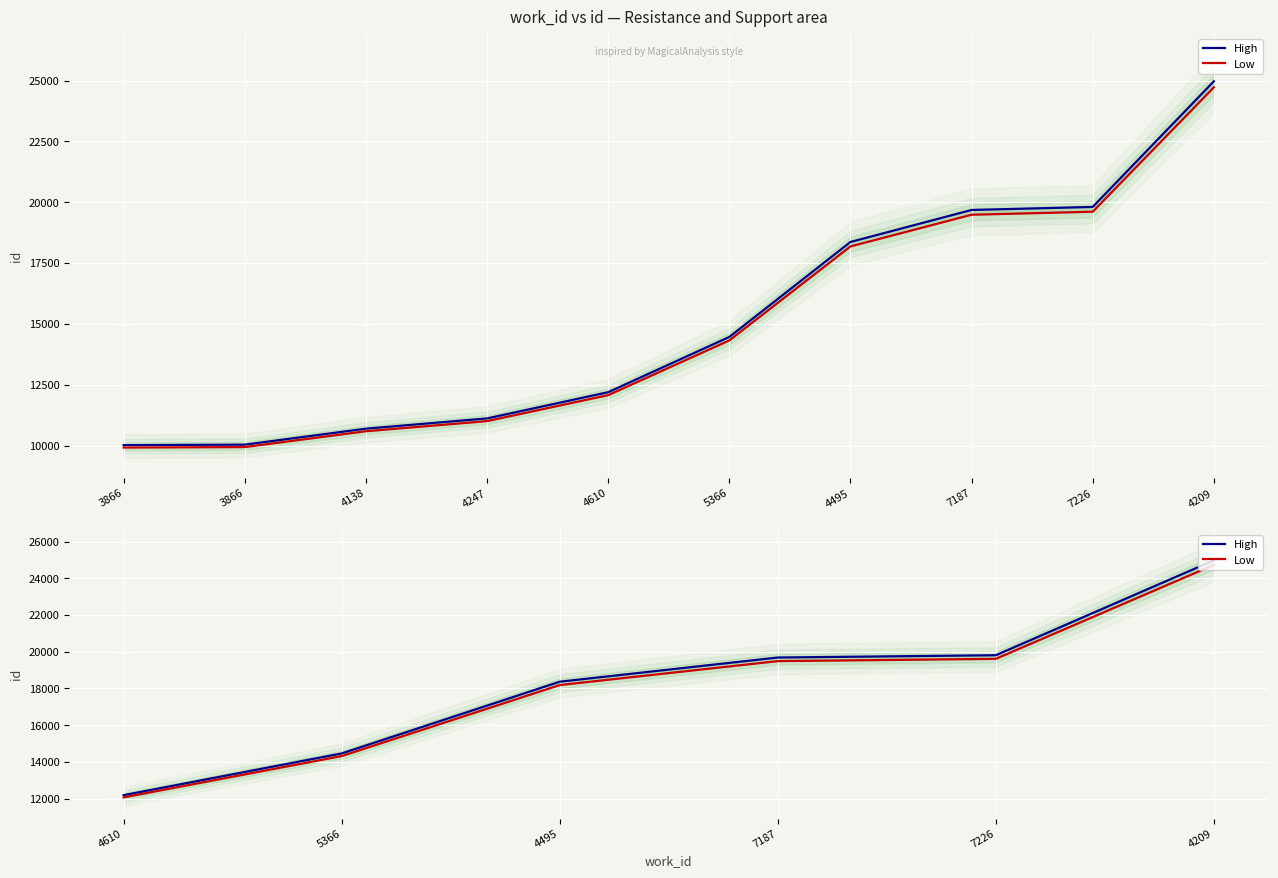

What is the average value of the High series?

18249.0